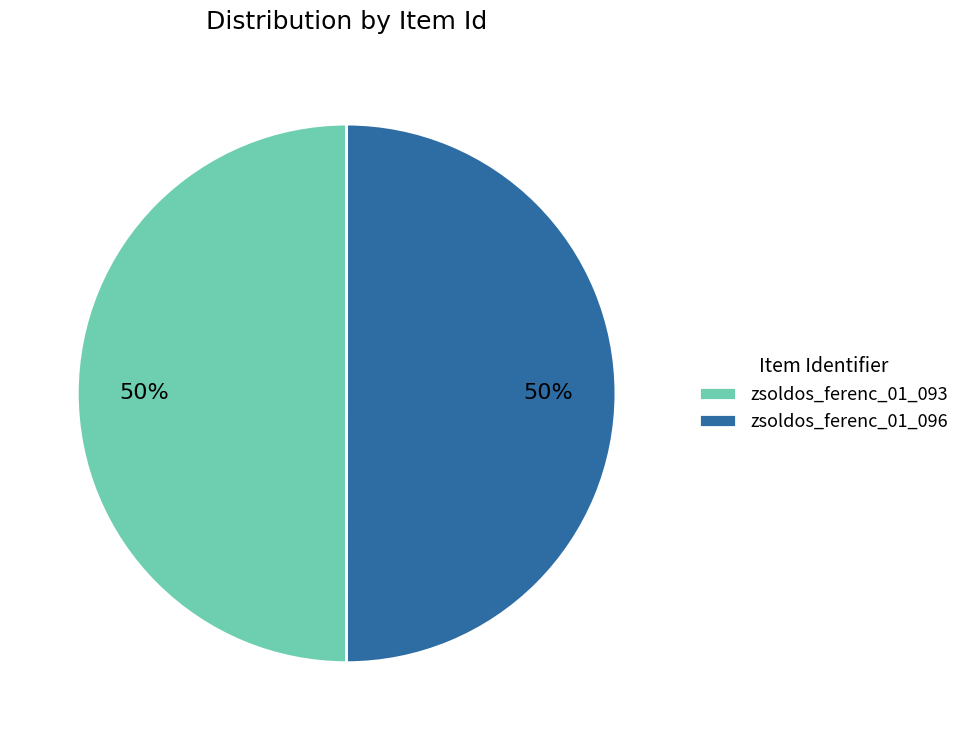

To the nearest percent, what portion does zsoldos_ferenc_01_093 represent?

50%